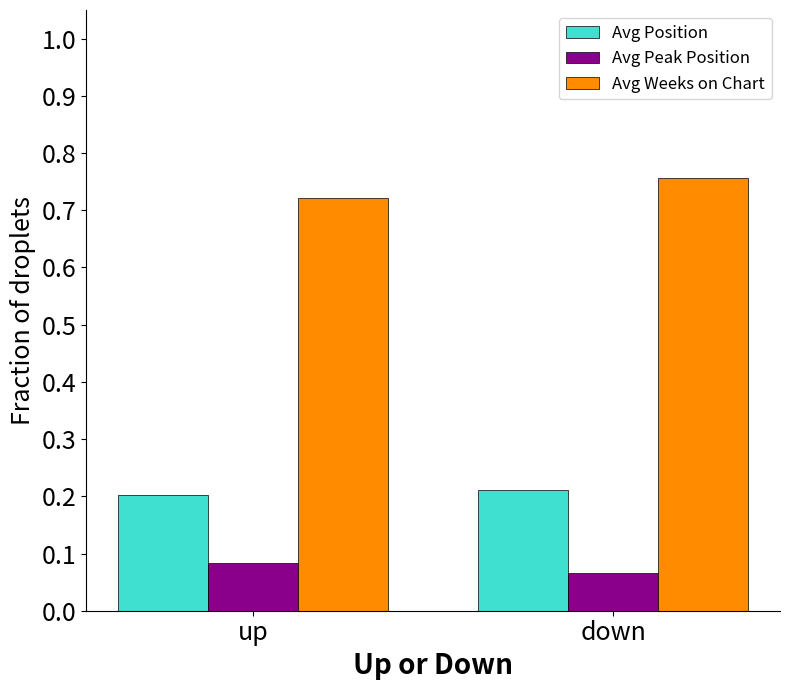

Which series has the largest range (max minus min)?

Avg Weeks on Chart